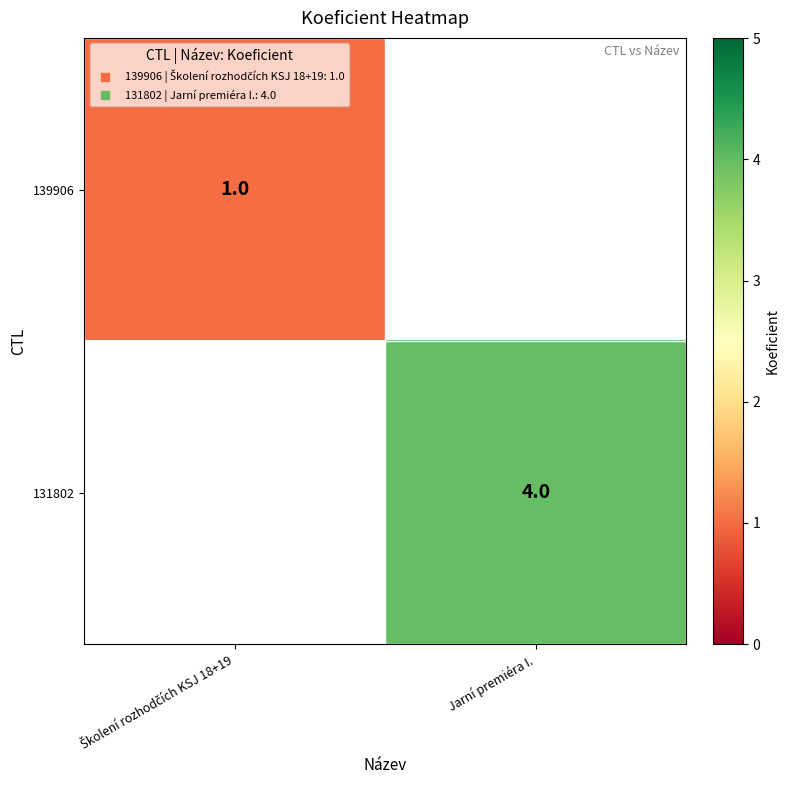

Rank the categories by 131802 value from lowest to highest.

Školení rozhodčích KSJ 18+19, Jarní premiéra I.